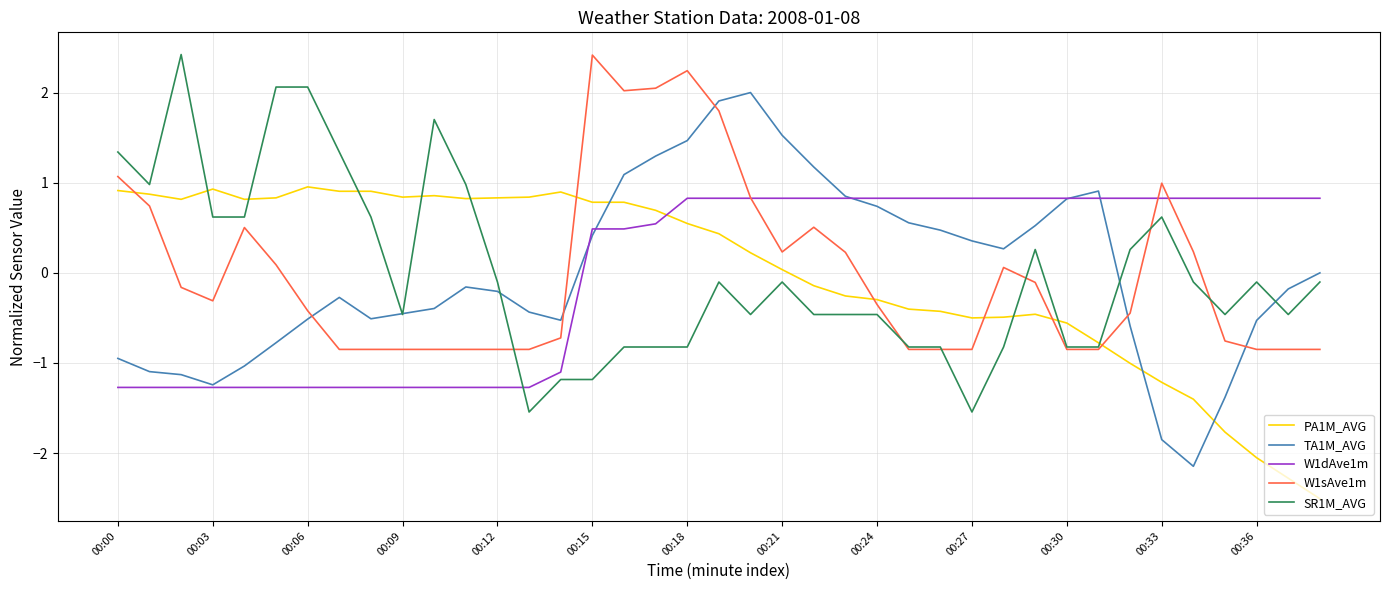

Which series has the widest spread of values?

TA1M_AVG